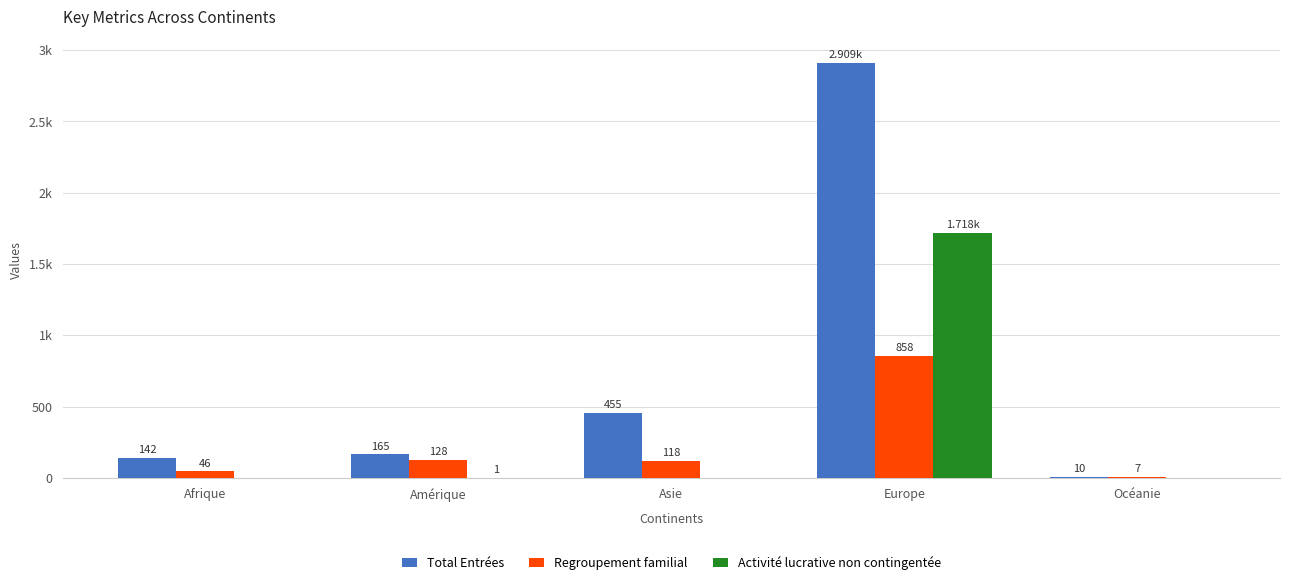

Which series has the widest spread of values?

Total Entrées